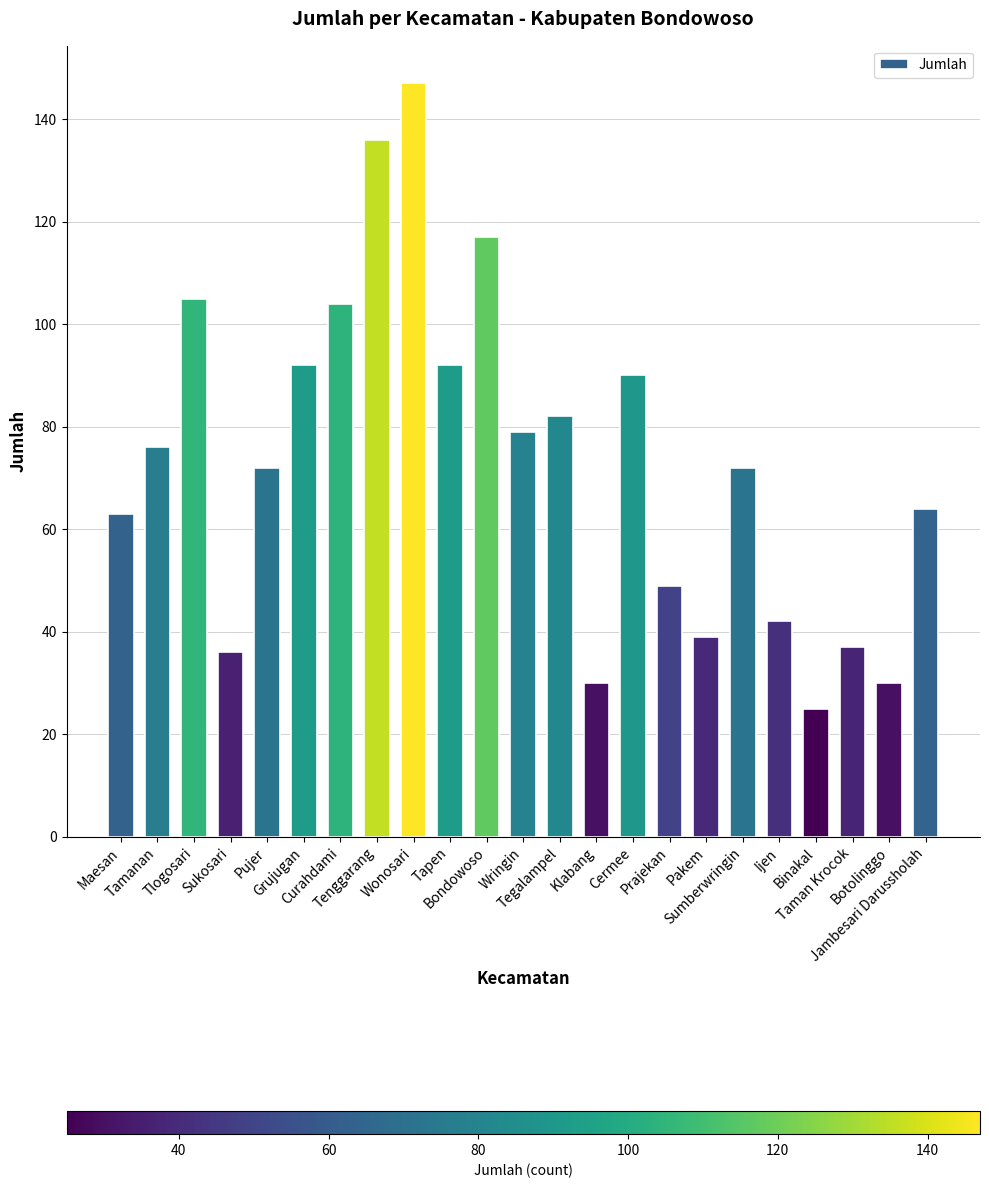

What is the value of the 17th bar from the left?

39